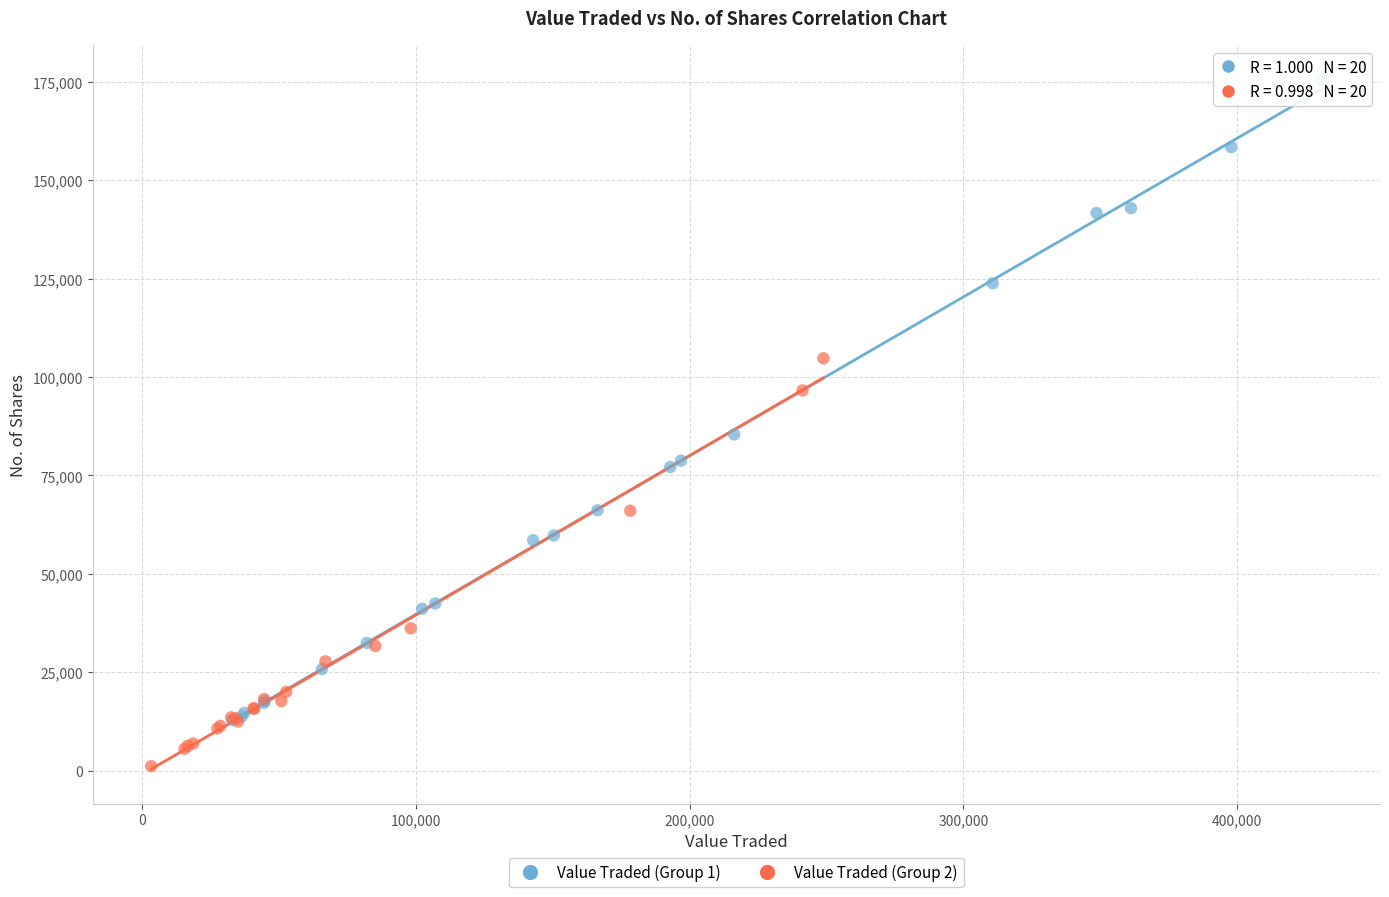

Which series has the widest spread of Y values?

Value Traded (Group 1)